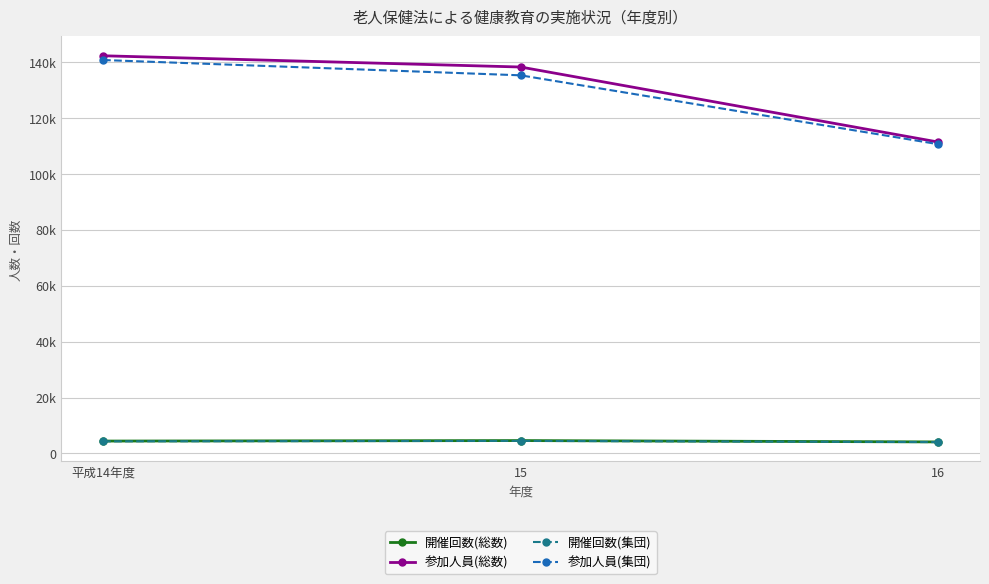

What are all the series names shown in the legend?

開催回数(総数), 参加人員(総数), 開催回数(集団), 参加人員(集団)